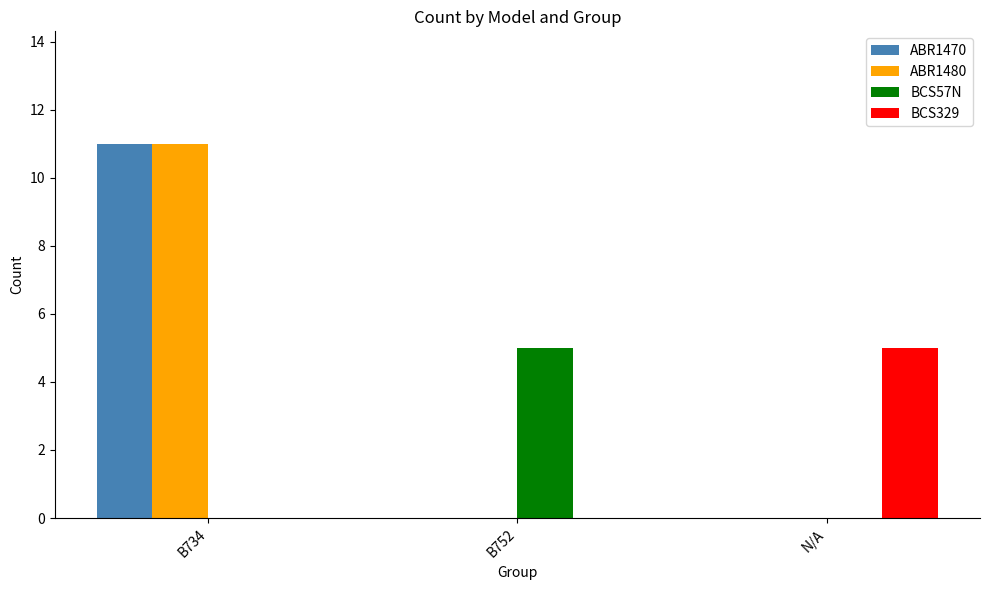

Is the value of ABR1470 at B734 greater than the value of BCS329 at B752?

Yes